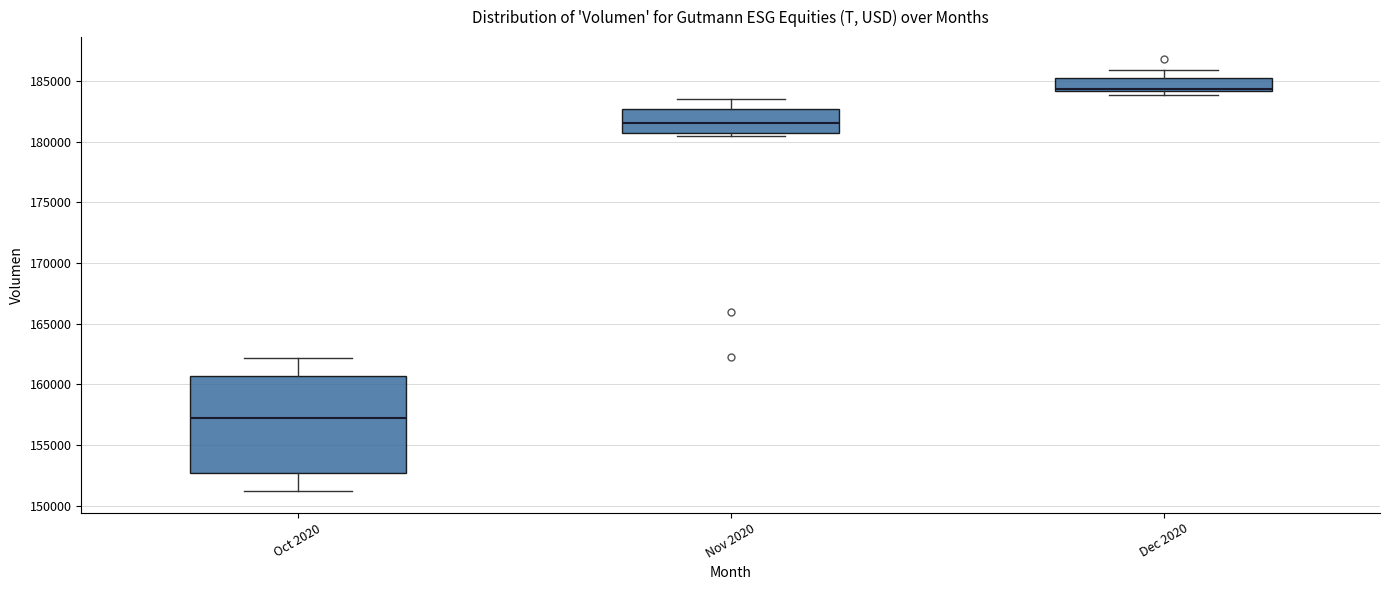

Comparing the boxes themselves (not the whiskers), which one is the tallest?

Oct 2020